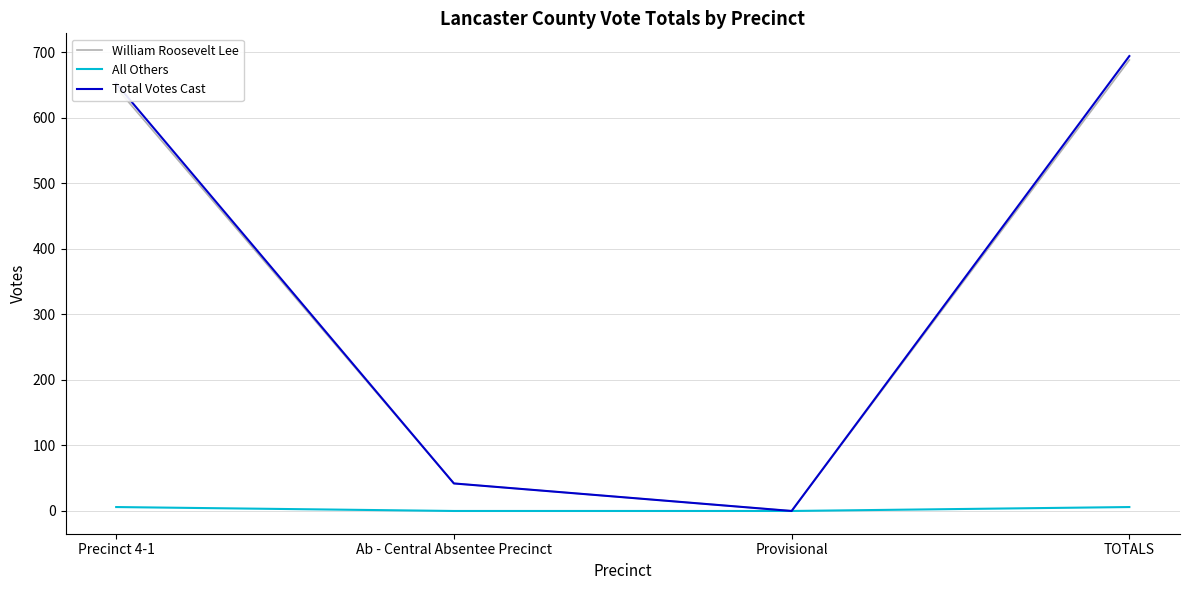

Which series has the widest spread of values?

Total Votes Cast